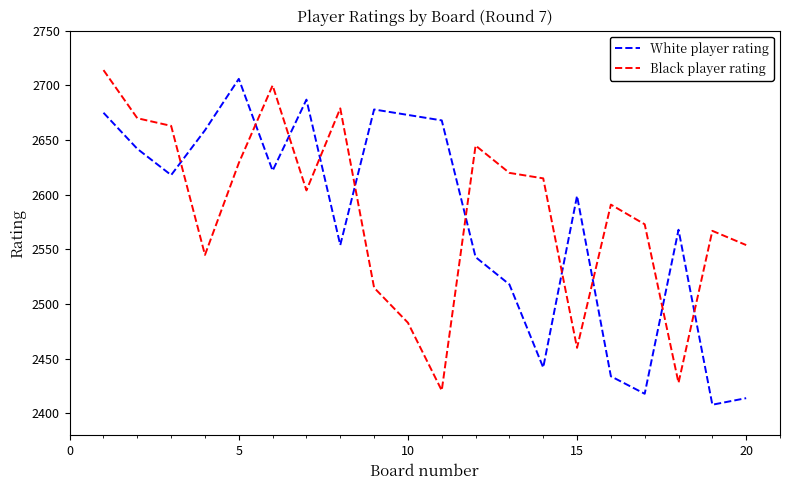

What is the average value of the White player rating series?

2576